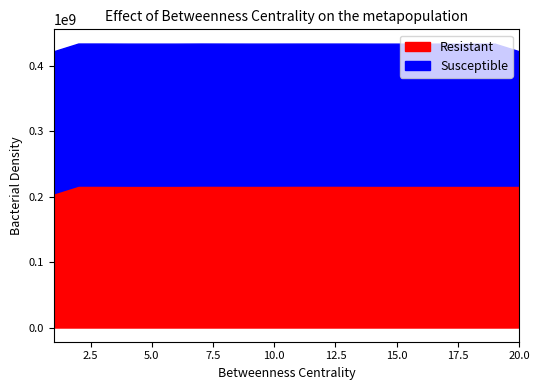

At 13, list the series in order from largest to smallest.

Resistant, Susceptible